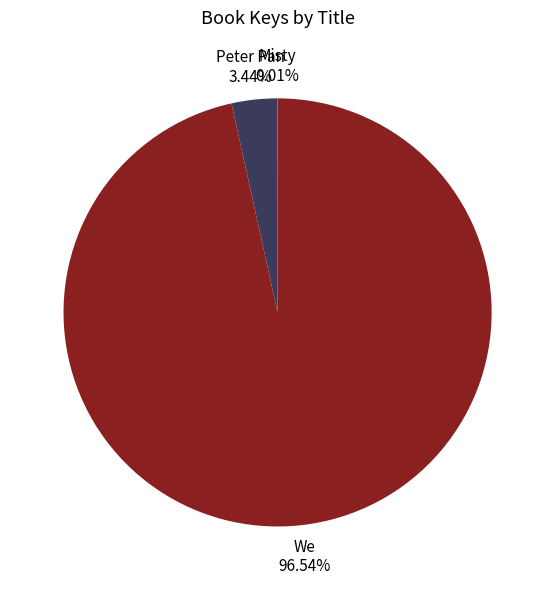

Is there a majority slice in this chart?

Yes